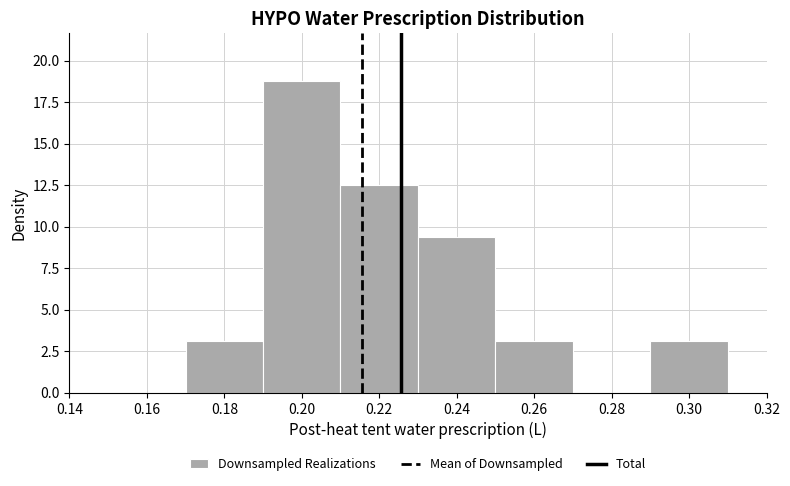

What is the height of the bar covering 0.17 to 0.19 on the x-axis? The values are not printed on the chart, so give them approximately, as read against the axis.

3.0